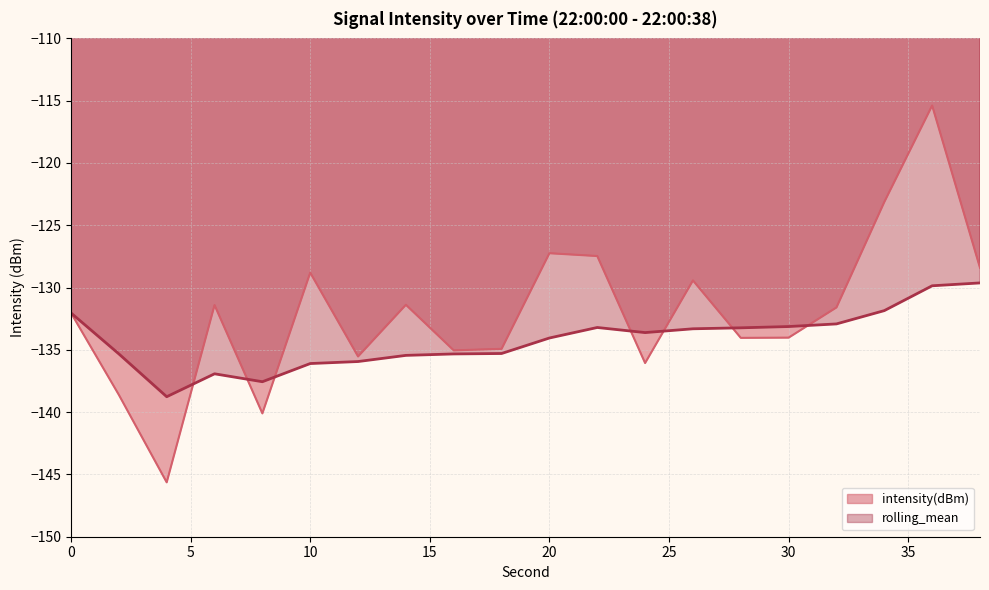

What value does the intensity(dBm) series have at 32?

-131.6